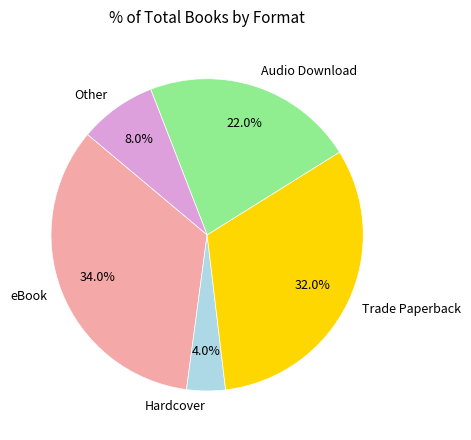

Is there any slice that represents more than half of the pie?

No